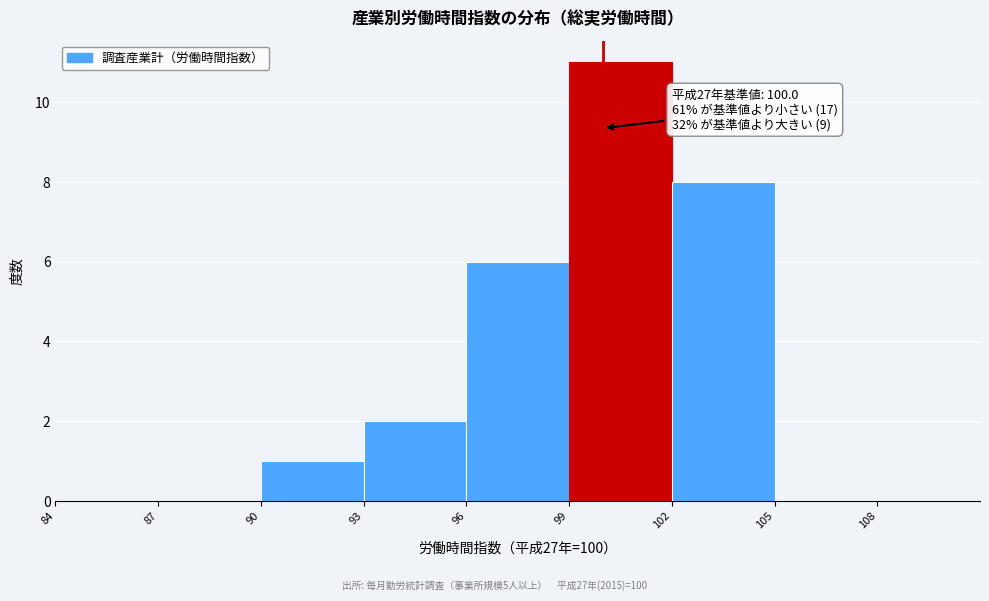

Which range on the x-axis has the tallest bar?

99 to 102